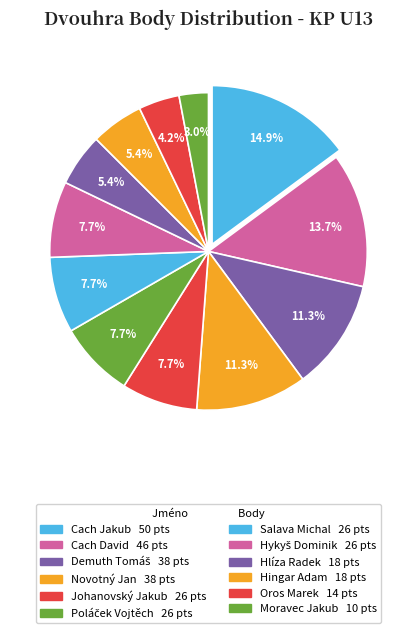

How many segments does this pie chart have?

12